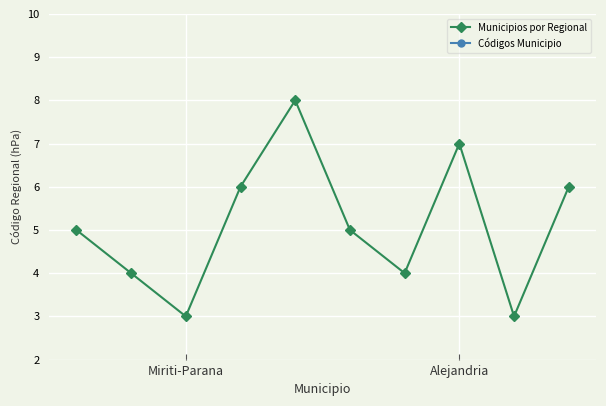

What is the smallest value displayed?

3